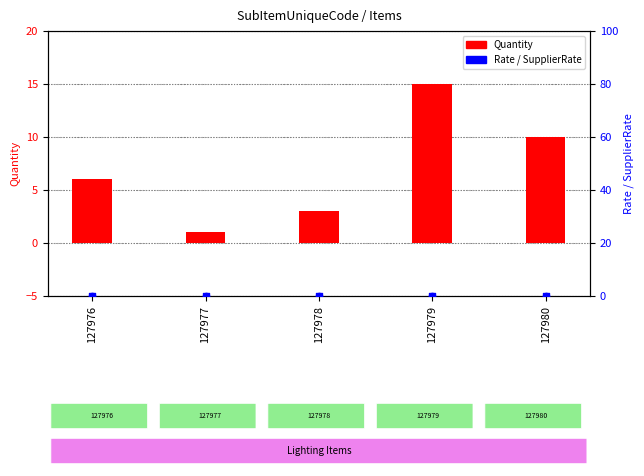

At how many categories does at least one series exceed 6?

2